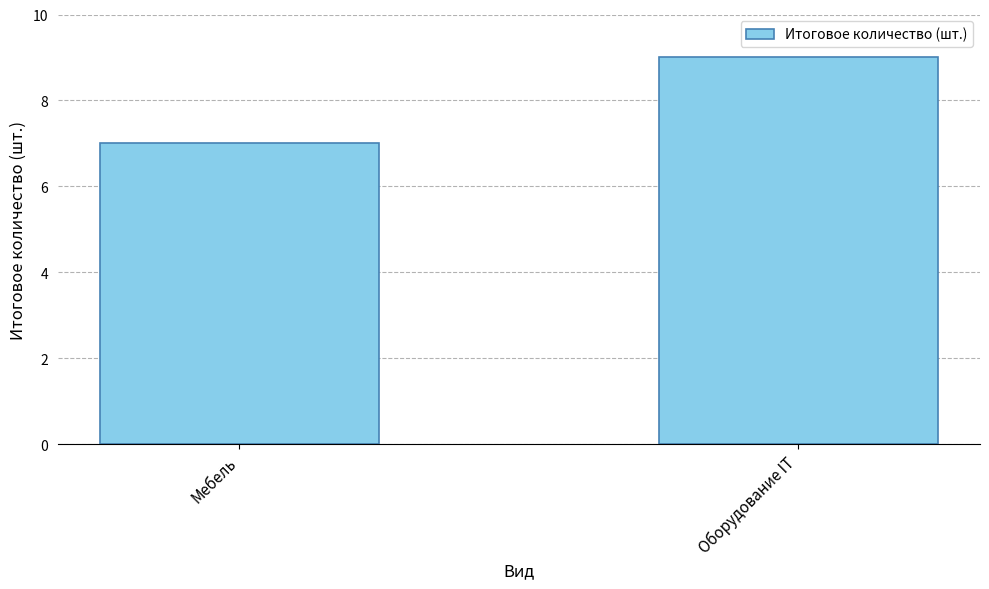

Which has a higher value, Мебель or Оборудование IT?

Оборудование IT